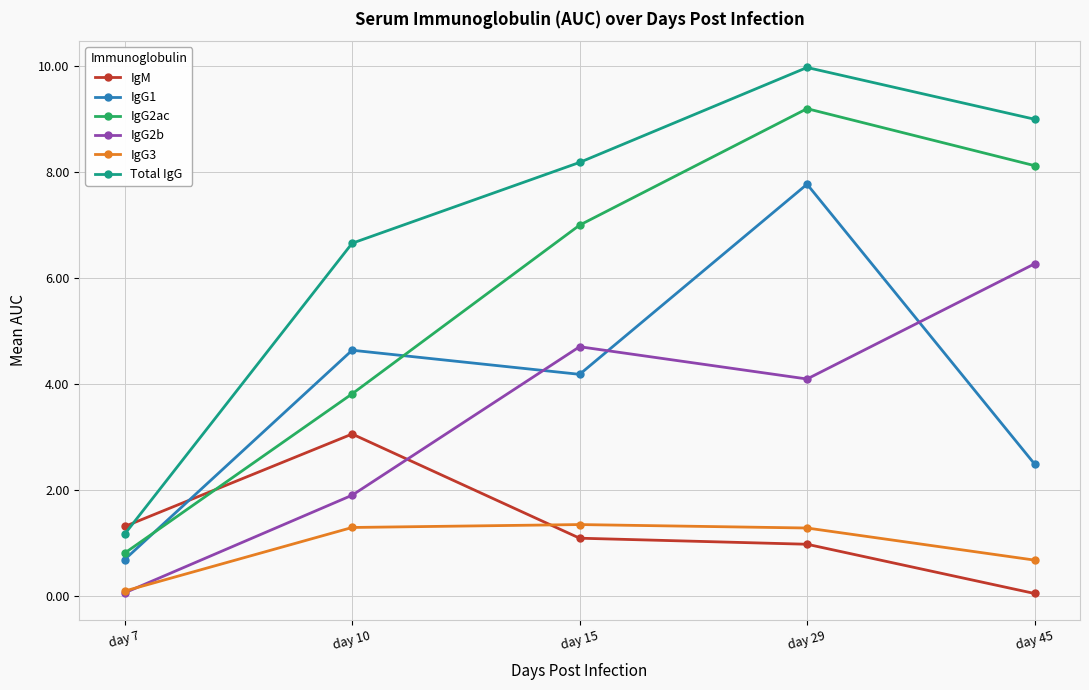

Between which two adjacent categories do IgG2b and IgG3 first intersect?

day 7 and day 10